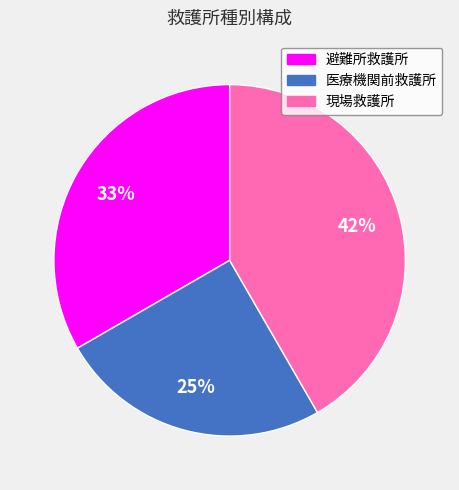

Which category has the smallest portion of the pie?

医療機関前救護所